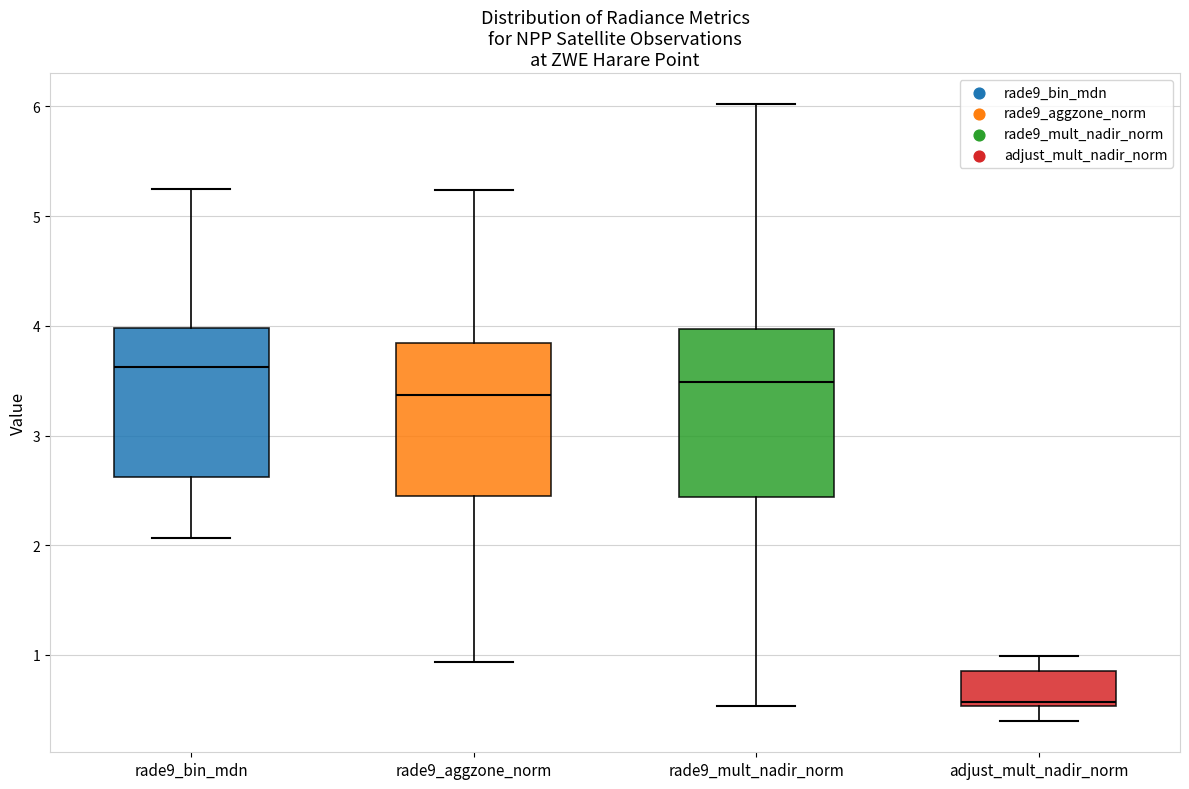

Comparing the boxes themselves (not the whiskers), which one is the tallest?

rade9_mult_nadir_norm